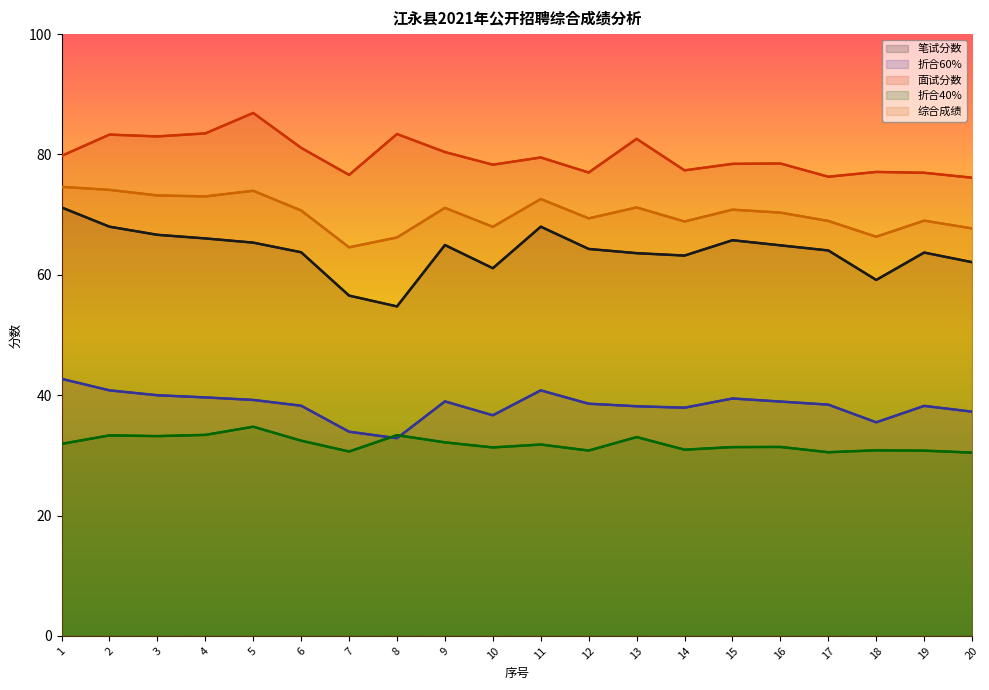

How many data points in 综合成绩 are less than 70?

9